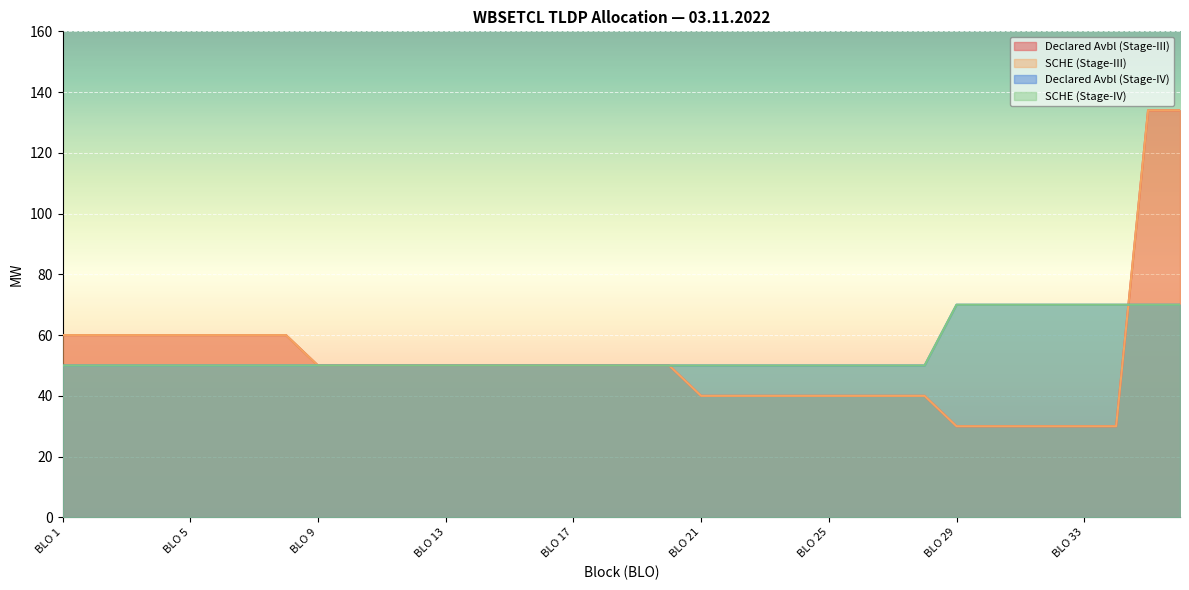

At how many categories does at least one series exceed 109?

2